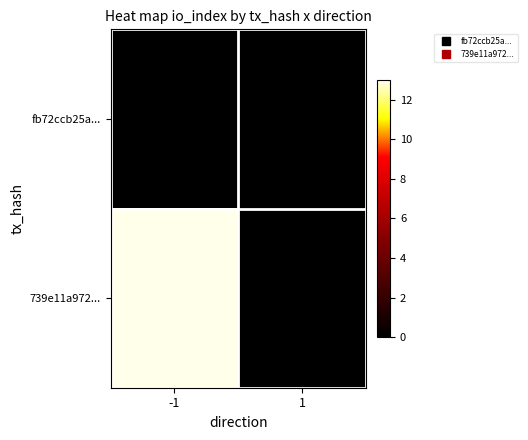

Rank the series by their maximum value, from lowest to highest.

fb72ccb25a..., 739e11a972...